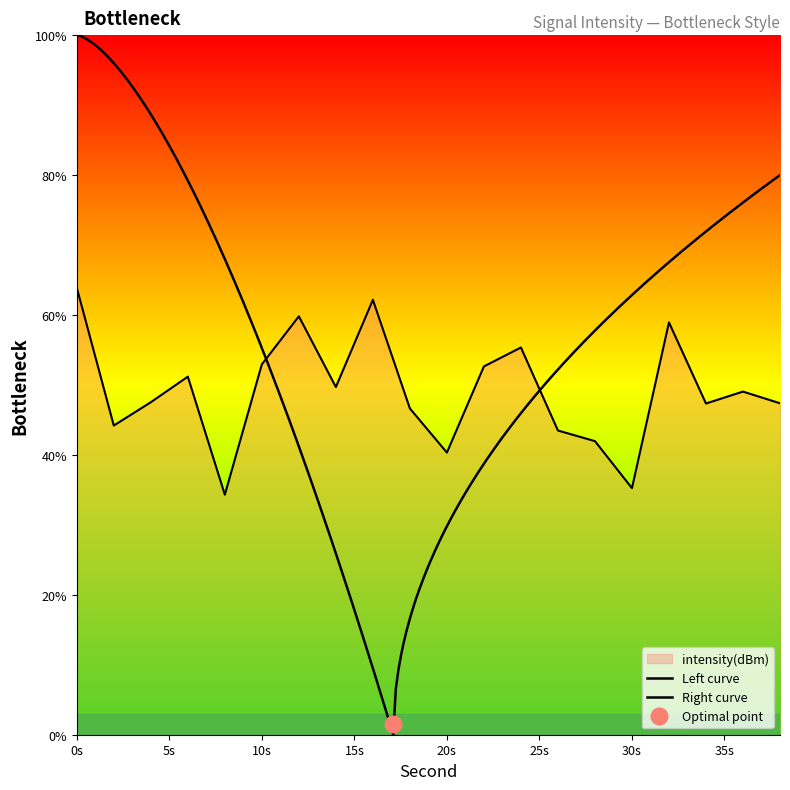

How many values exceed 49?

10